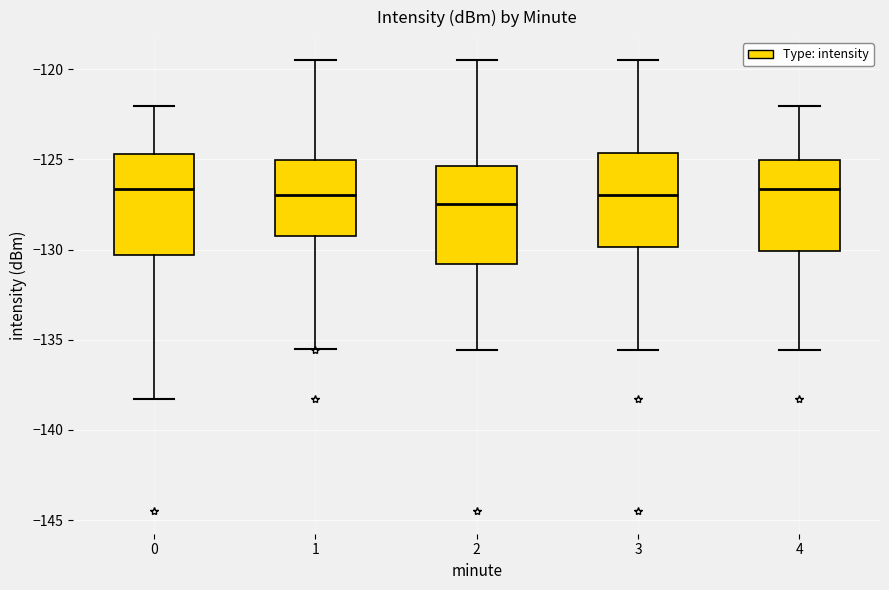

Where does the upper whisker of the box at x = 2 end on the y-axis? The values are not printed on the chart, so give them approximately, as read against the axis.

-119.5